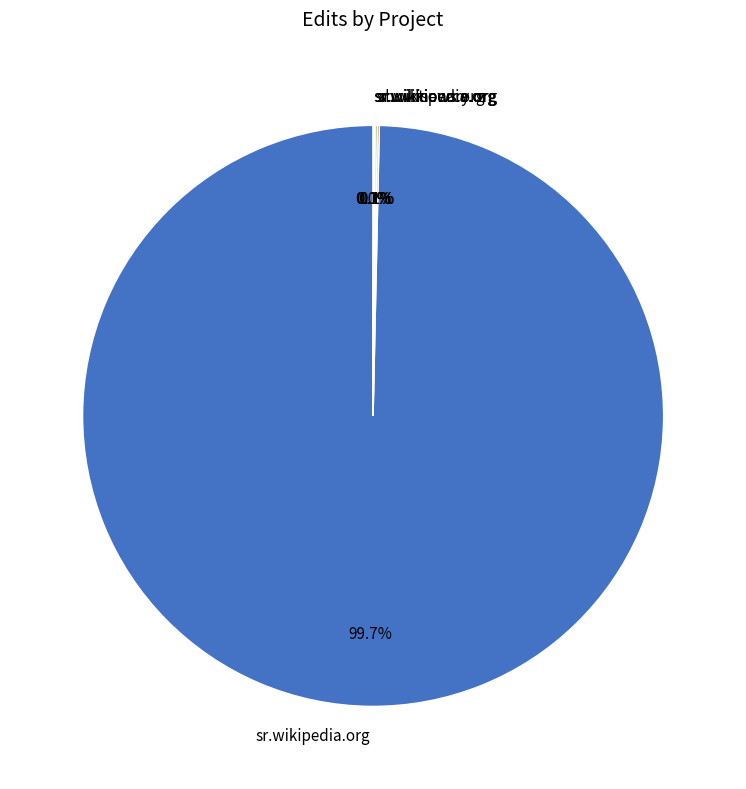

What is the largest slice in the pie chart?

sr.wikipedia.org